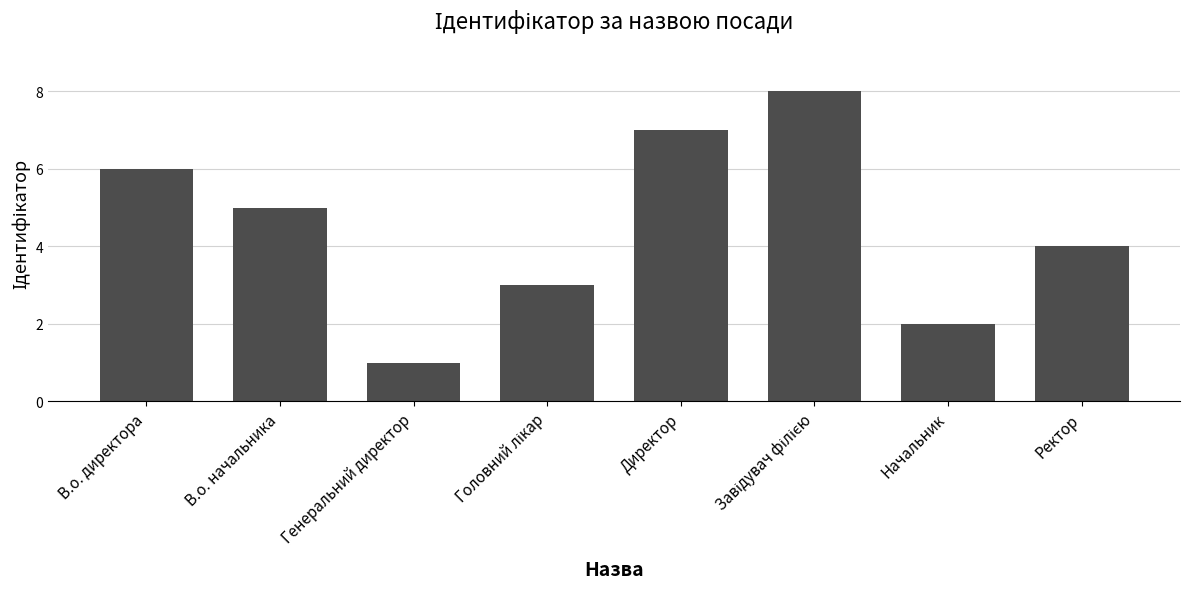

Is it true that the value at Генеральний директор is 0?

False